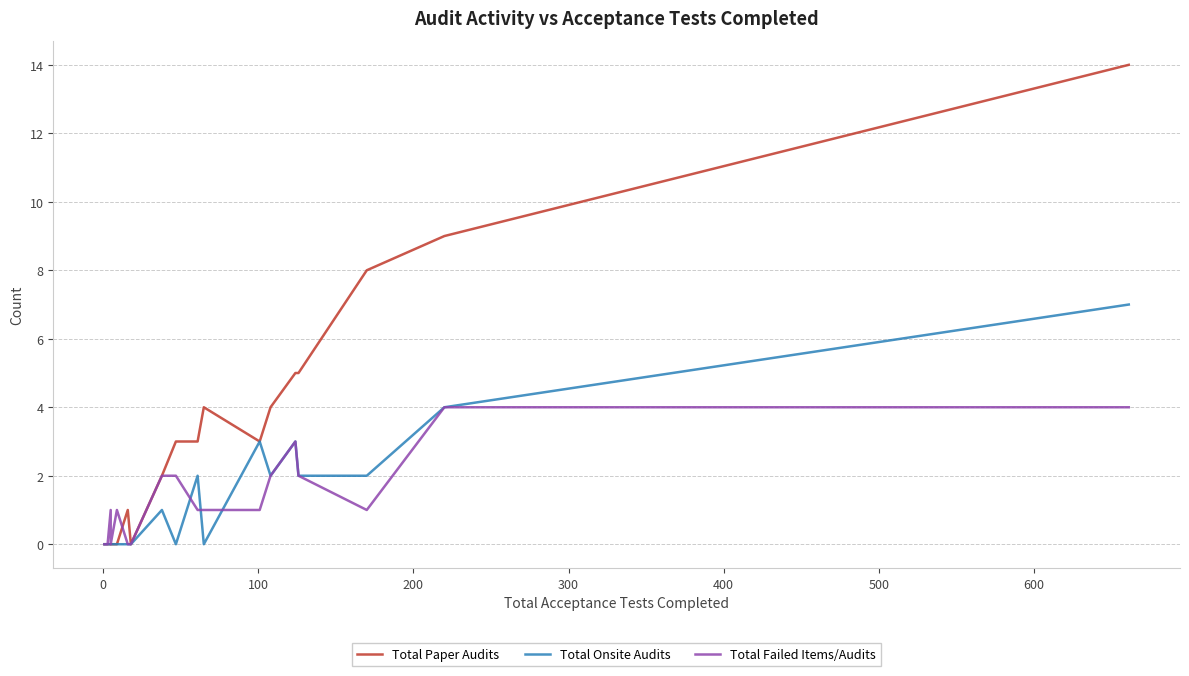

True or false: Total Onsite Audits and Total Paper Audits cross at least once.

False